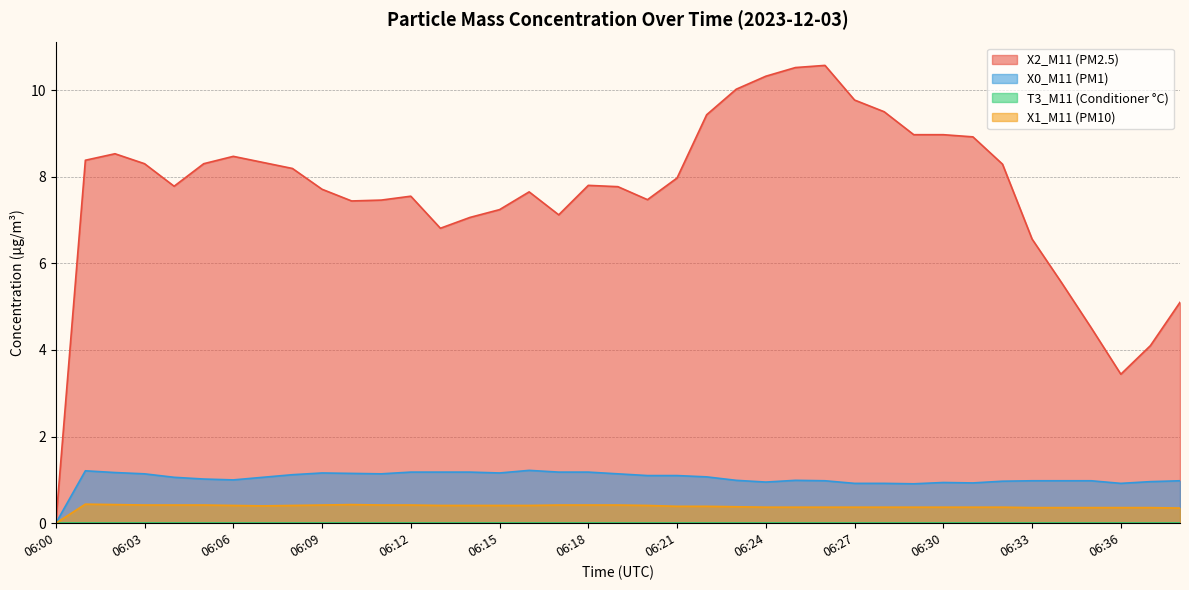

Read the X1_M11 (PM10) value at 06:11.

0.4